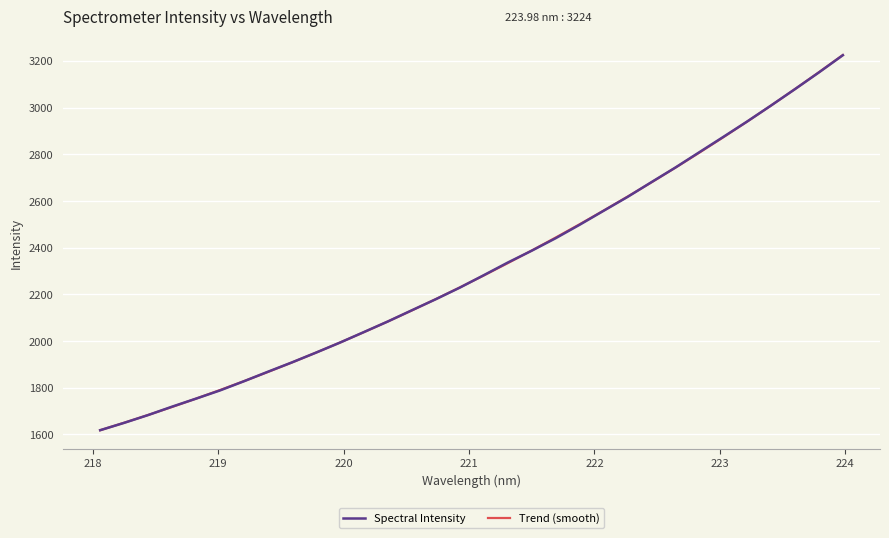

True or false: Trend (smooth) has more than 1 points higher than both neighbors.

False